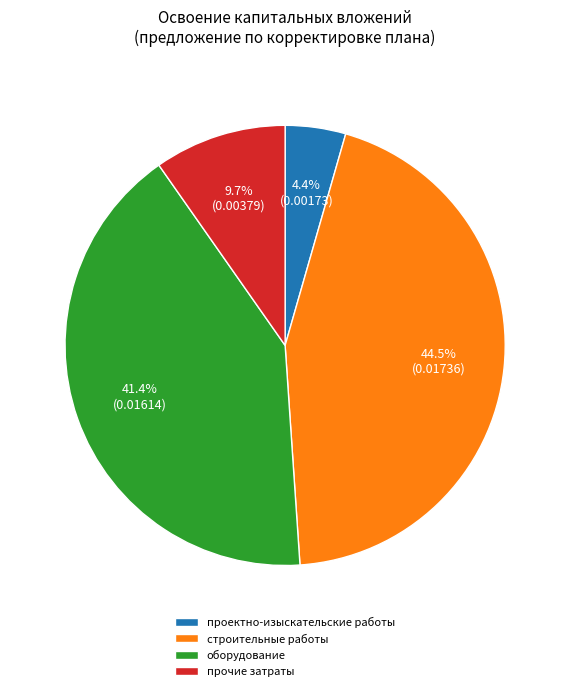

To the nearest percent, what is the average slice percentage?

25%